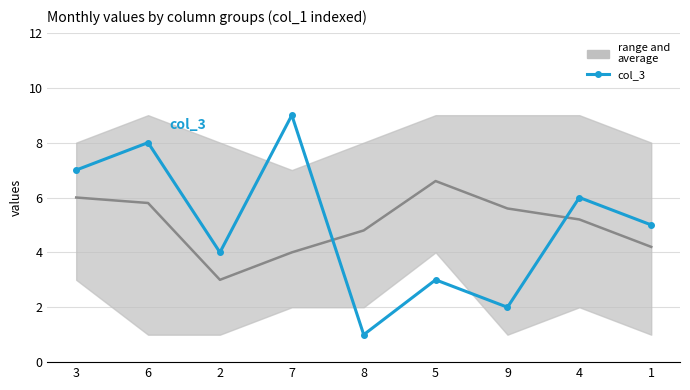

What position from the left is 2?

3